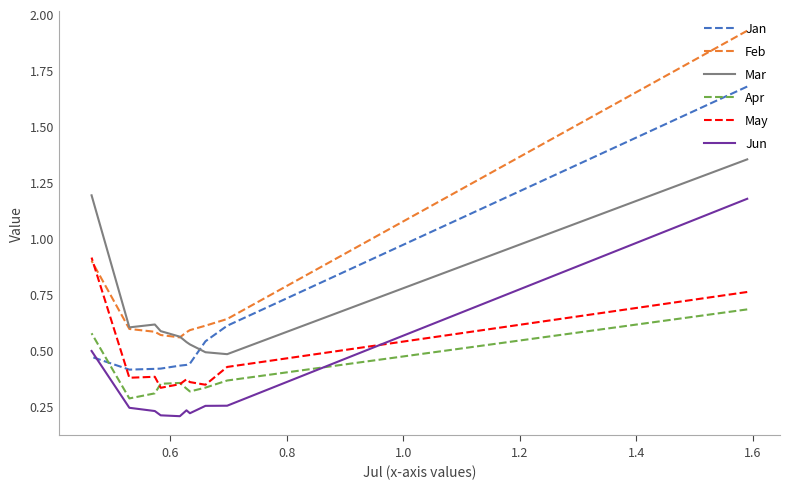

How many data points does each series have?

10